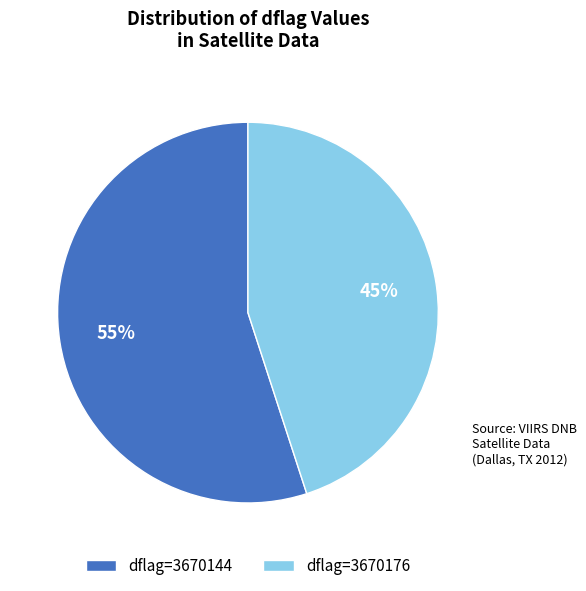

How many slices are in this pie chart?

2